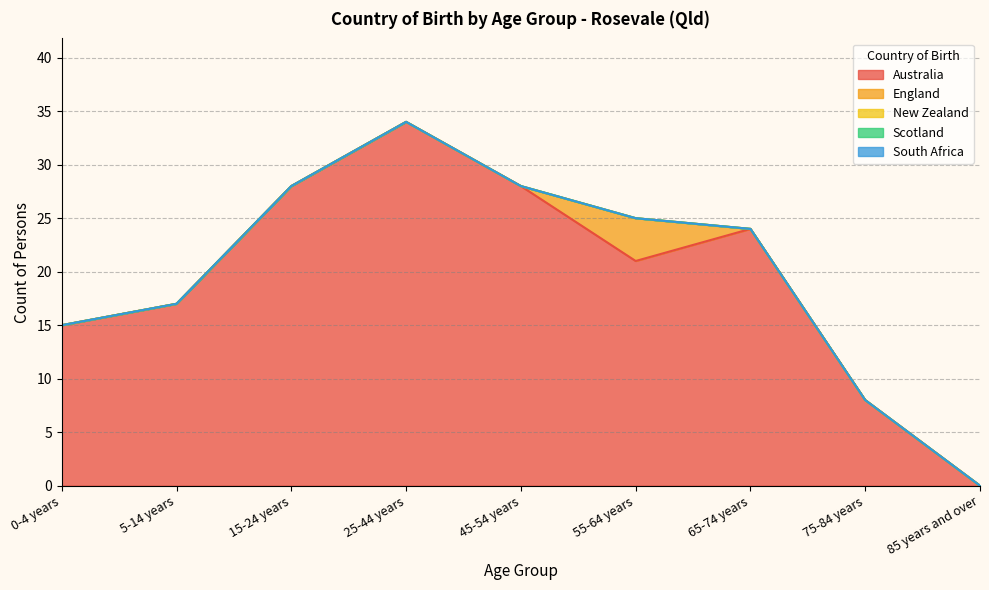

What is the difference between the Australia values at 65-74 years and 45-54 years?

4